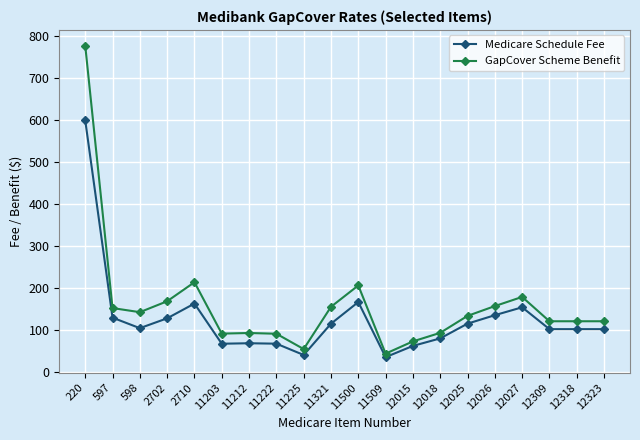

How many distinct data groups are displayed?

2